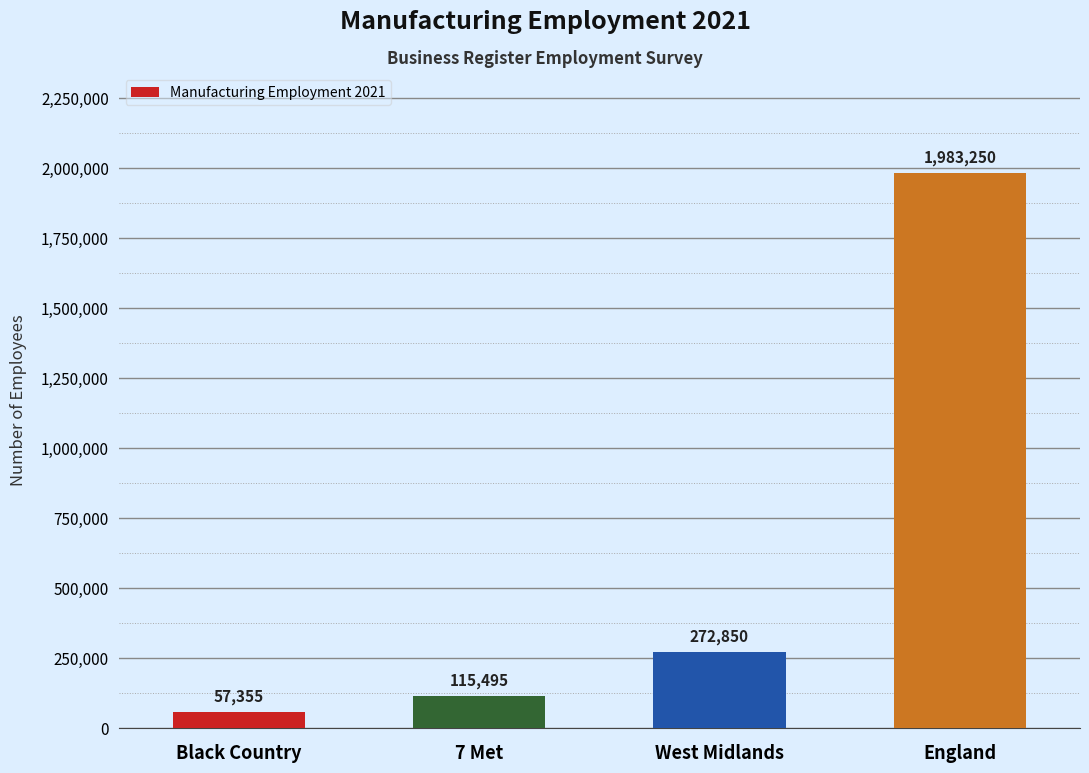

Rank the categories by value from highest to lowest.

England, West Midlands, 7 Met, Black Country